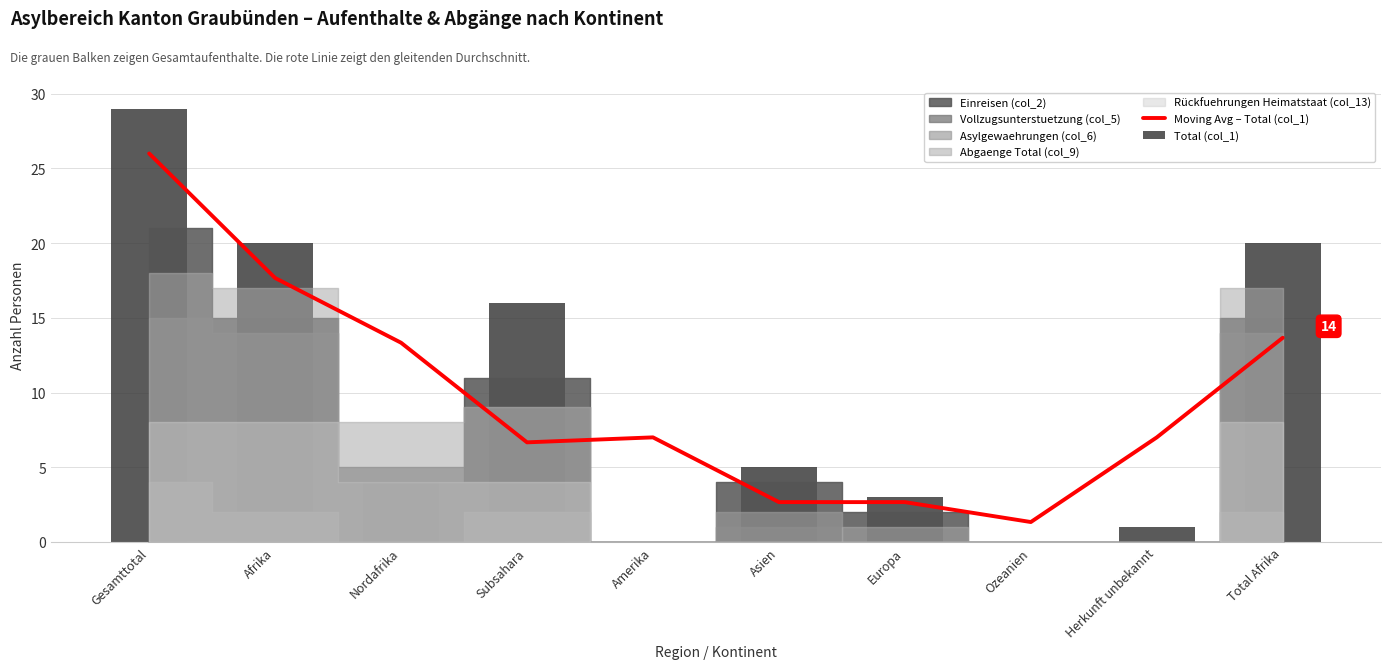

What is the difference between the maximum and minimum values in the Total (col_1) series?

29.0